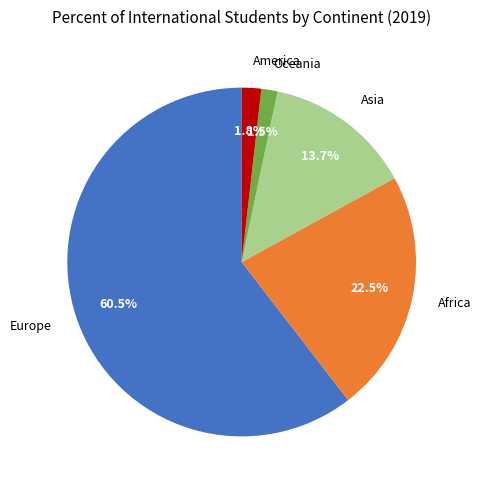

How much of the chart is everything except America?

98.2%